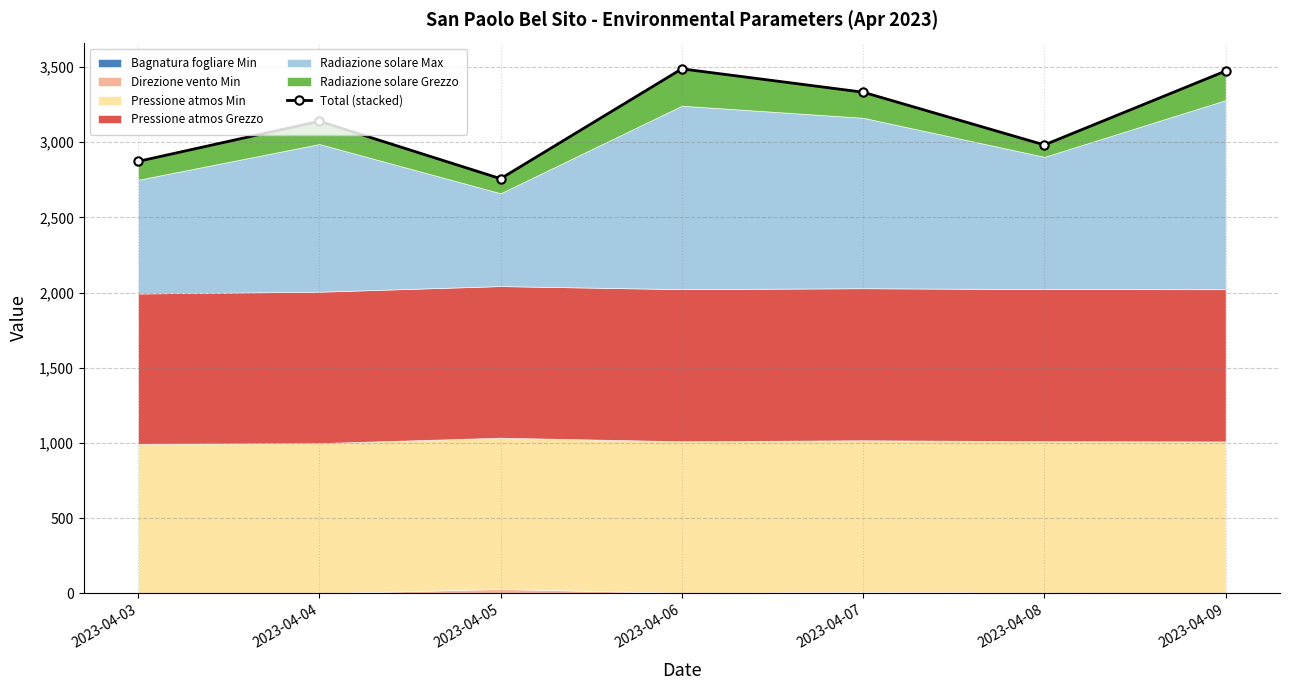

Reading left to right, list all the values displayed in this chart.

2872.3	3139.4	2757.4	3487.7	3332.5	2981.9	3473.3